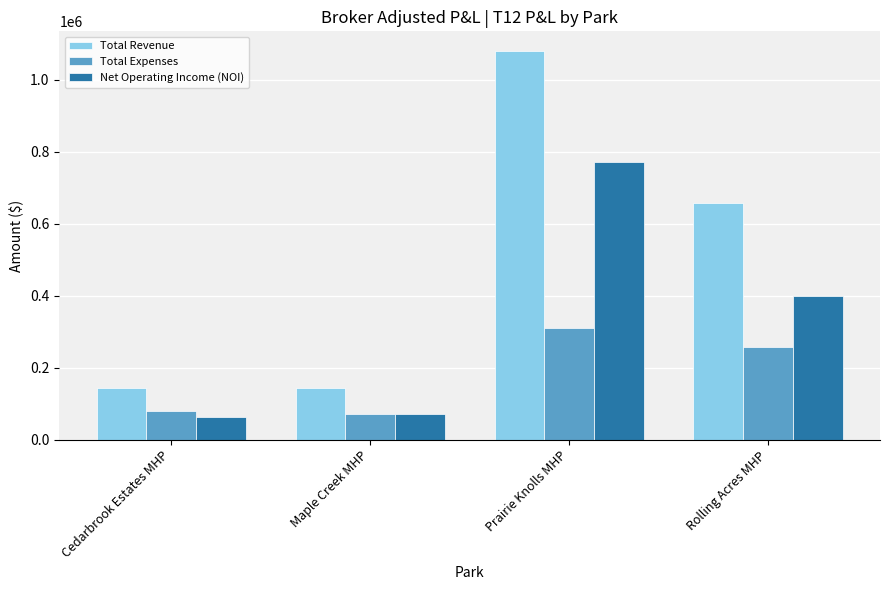

Which series has the widest spread of values?

Total Revenue